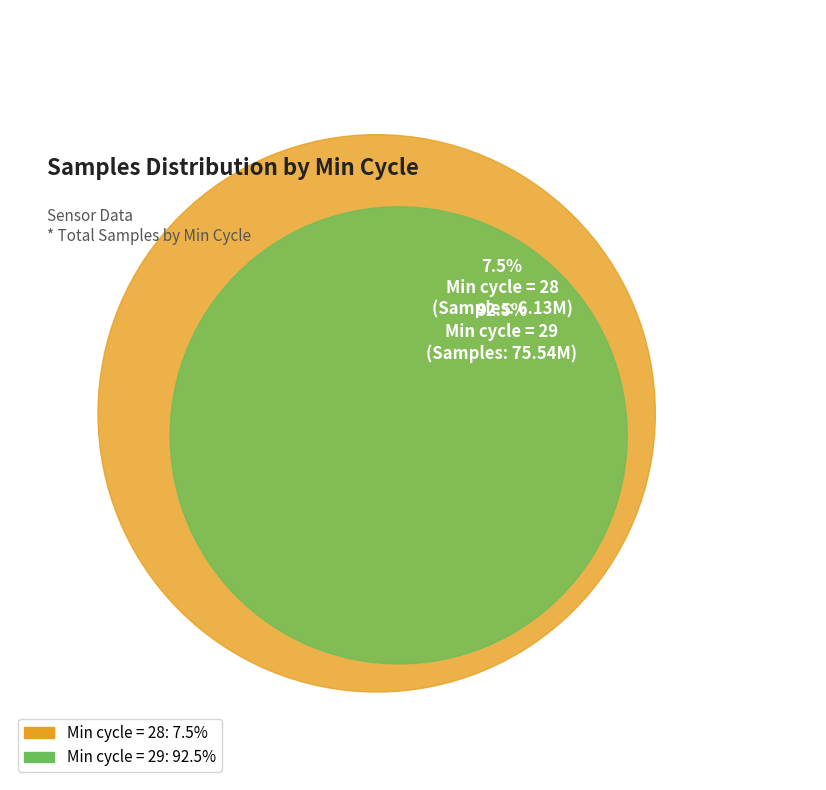

True or false: 30 accounts for 1% of the total.

False